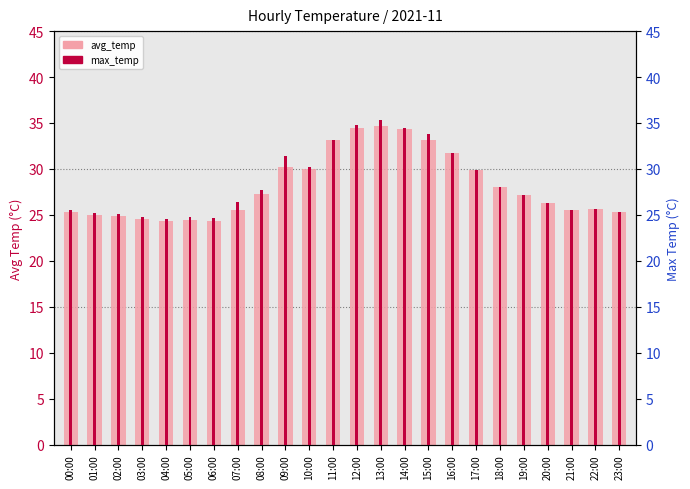

What is the value of the max_temp bar at the 11th from the left?

30.2